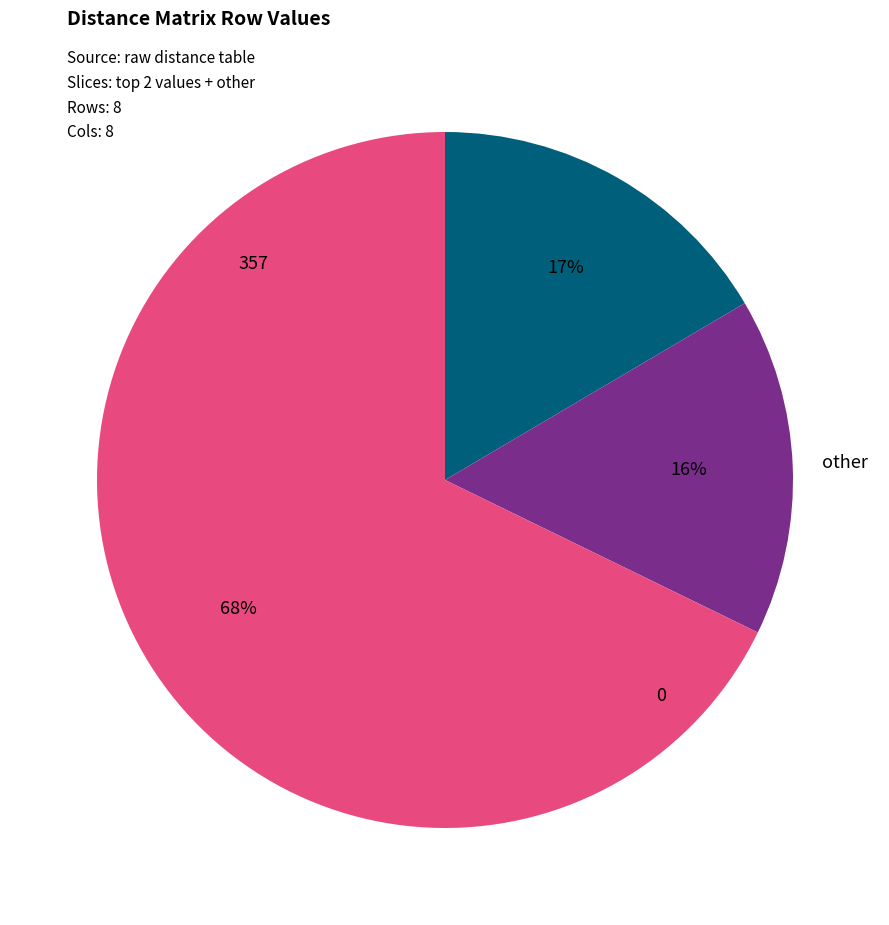

Does any single category account for the majority?

Yes